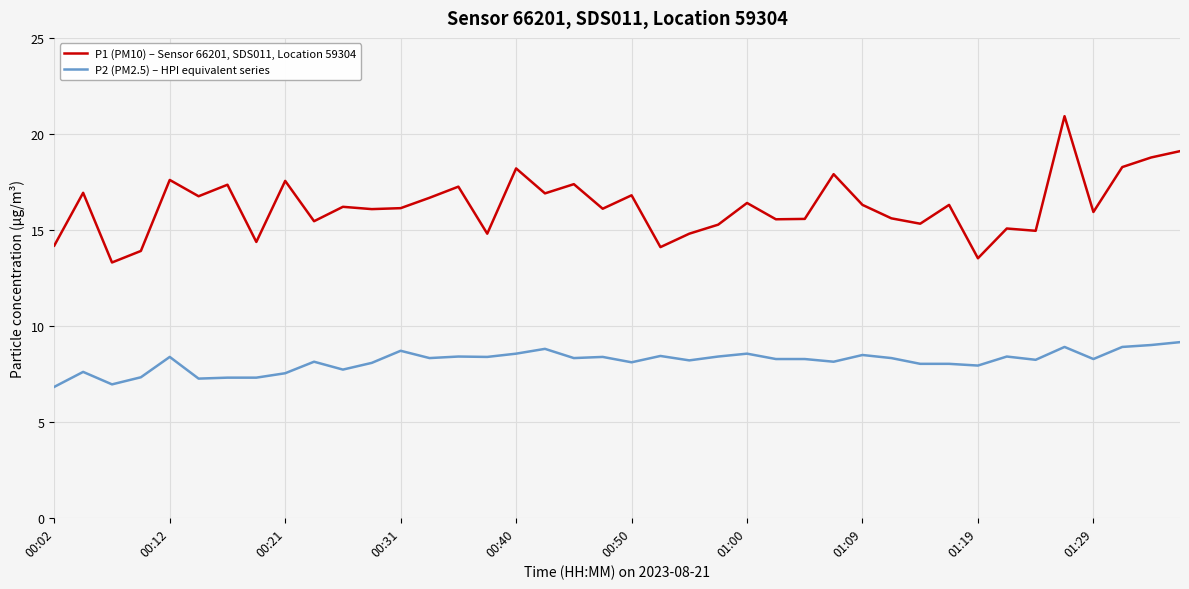

List the series in order of their overall mean, highest first.

P1 (PM10) – Sensor 66201, SDS011, Location 59304, P2 (PM2.5) – HPI equivalent series